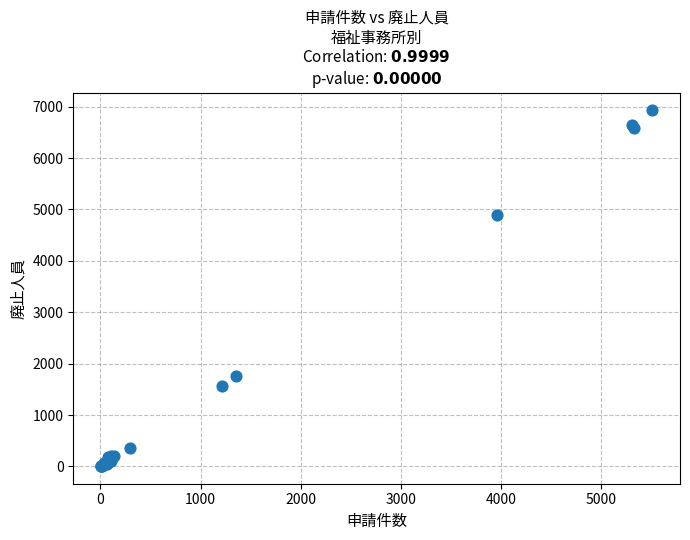

What Y value in the scatter plot is closest to 3469?

4896